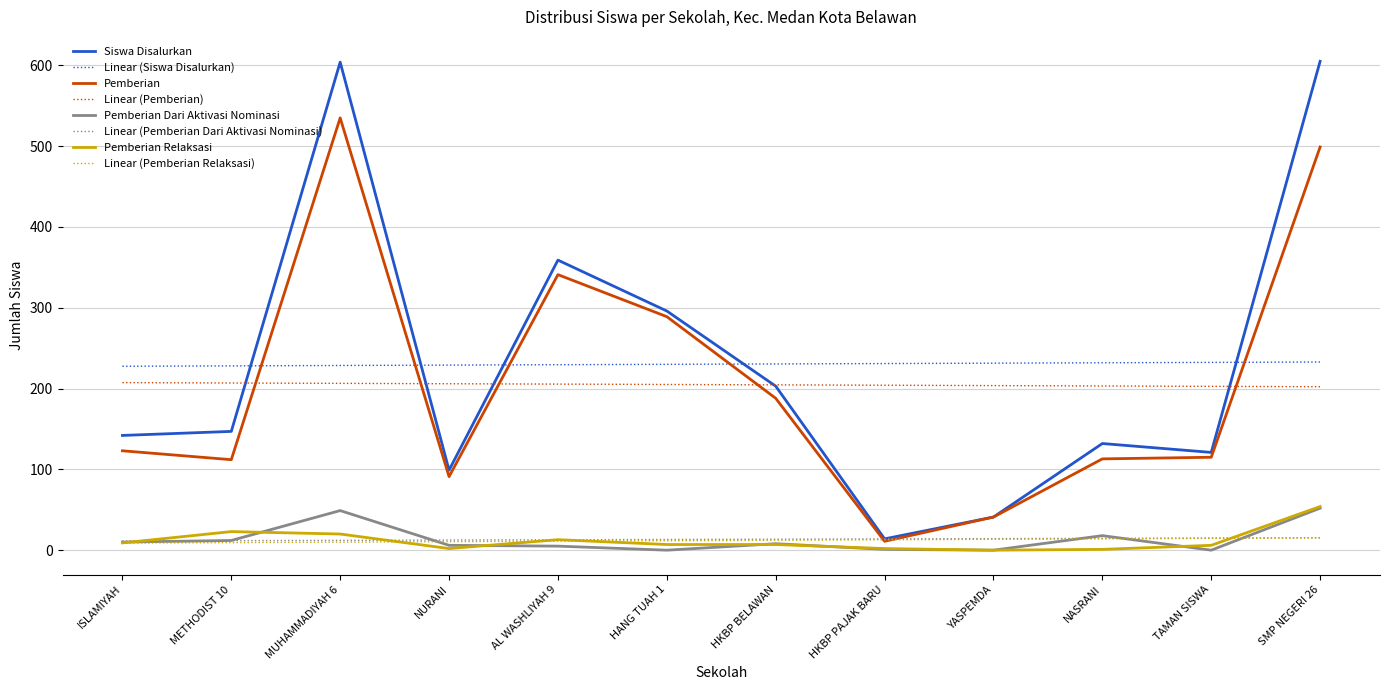

Where is the first local maximum for Siswa Disalurkan?

MUHAMMADIYAH 6